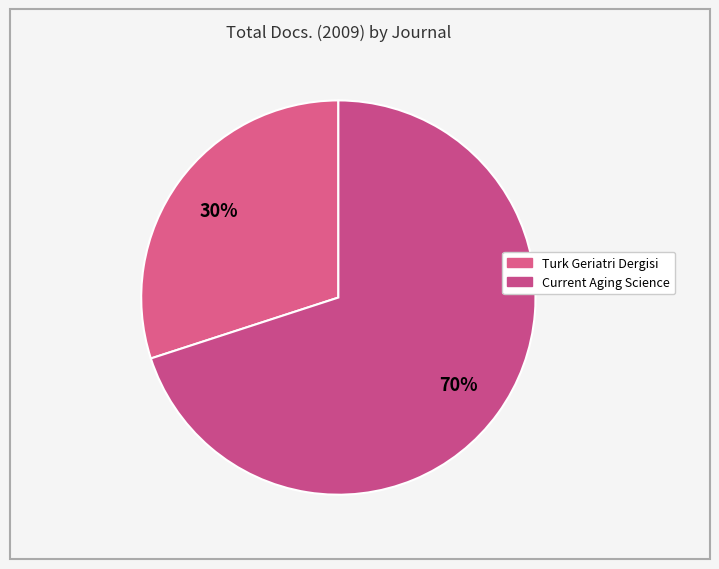

What is the smallest slice in the pie chart?

Turk Geriatri Dergisi